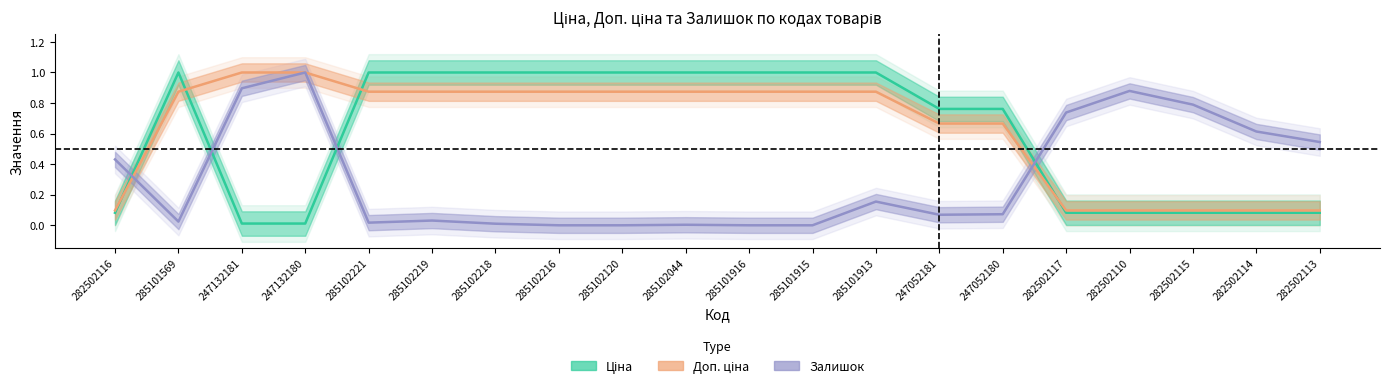

How many interior local peaks does the Залишок series have?

5